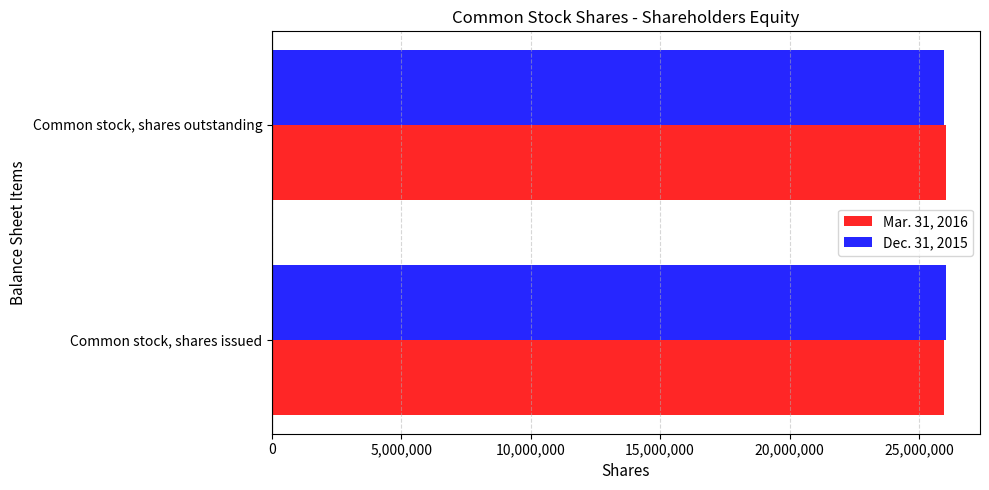

Rank the categories by Mar. 31, 2016 value from lowest to highest.

Common stock, shares issued, Common stock, shares outstanding